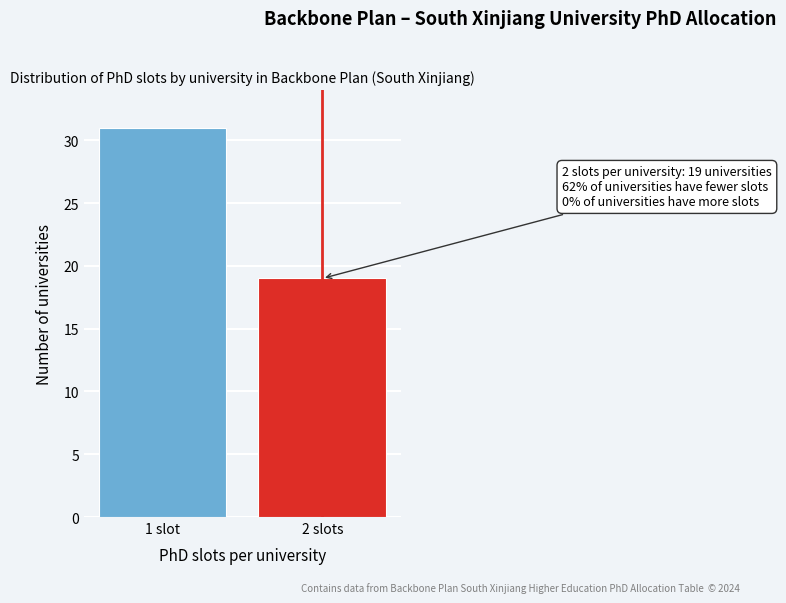

Reading right to left, extract all data points from this chart.

19	31